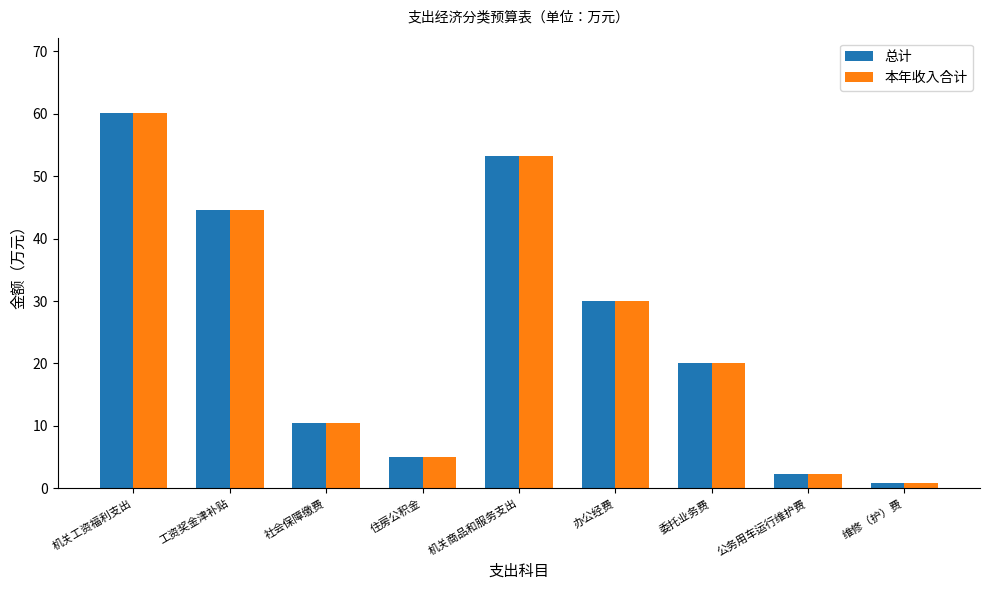

What is the value of the 本年收入合计 bar at the 7th from the left?

20.0